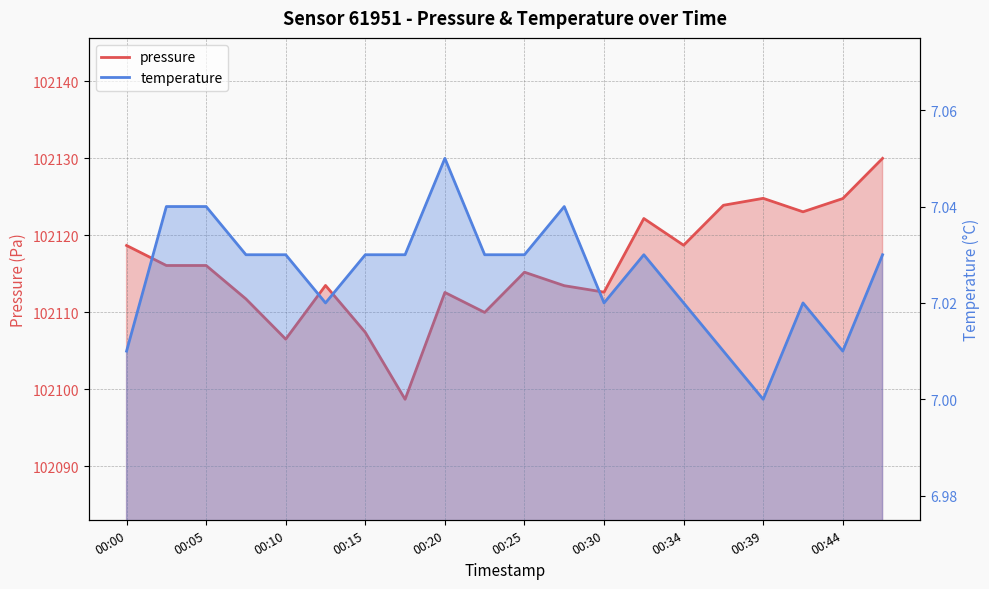

What is the difference between the second highest and second lowest values in the pressure series?

18.3